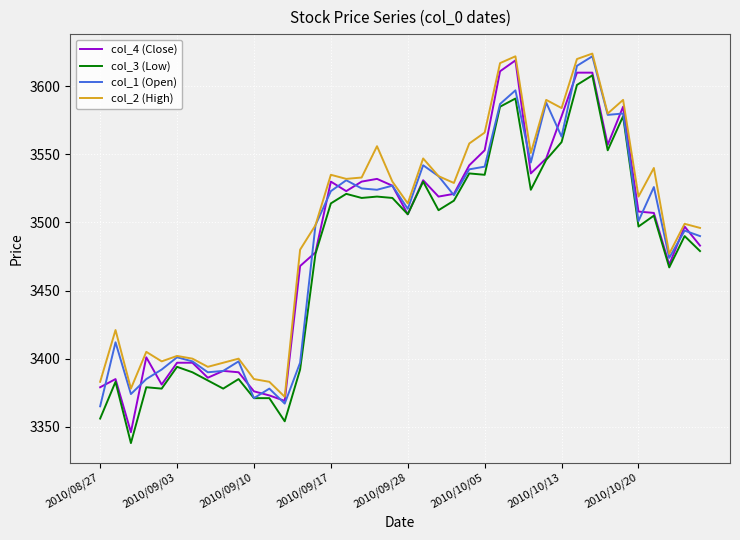

What is the greatest value displayed?

3624